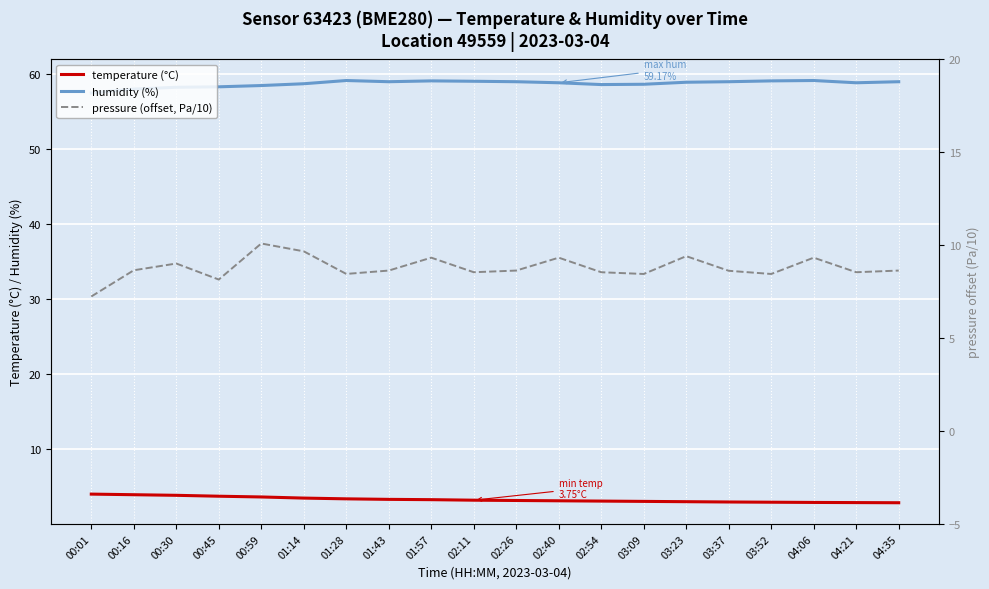

Rank the series by their maximum value, from highest to lowest.

humidity (%), pressure (offset, Pa/10), temperature (°C)